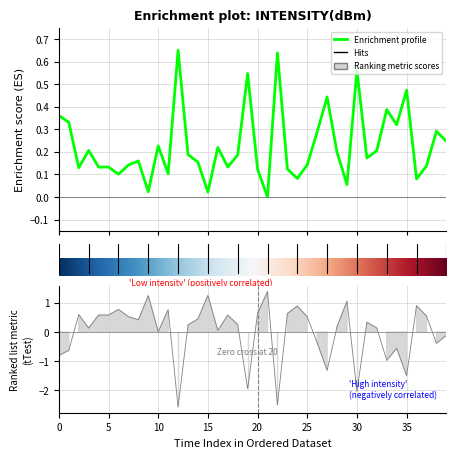

The chart shows a value of 0.4 at 0. True or false?

True